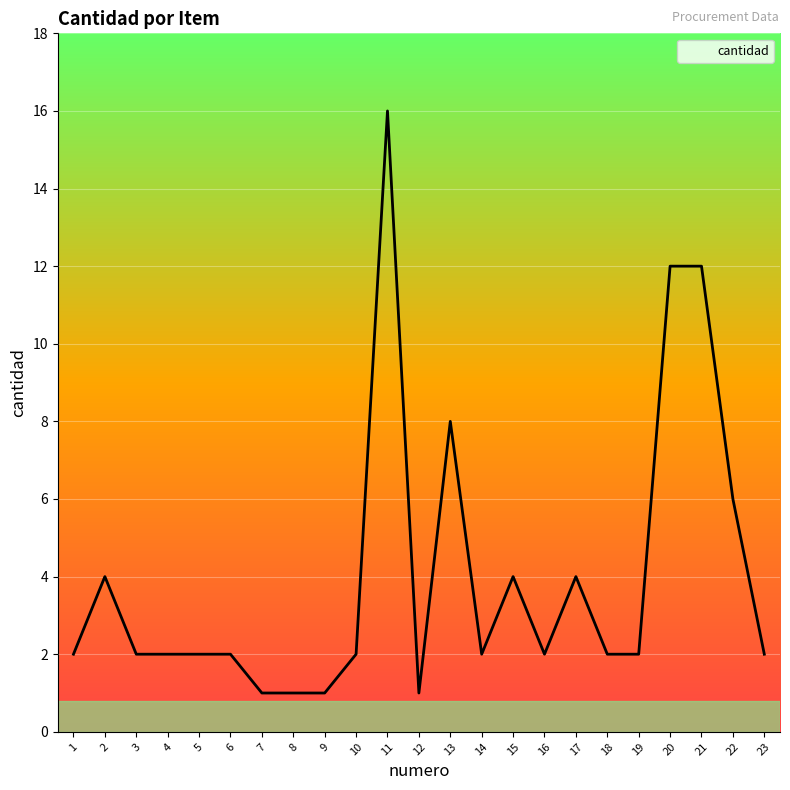

The chart shows a value of 1 at 3. True or false?

False